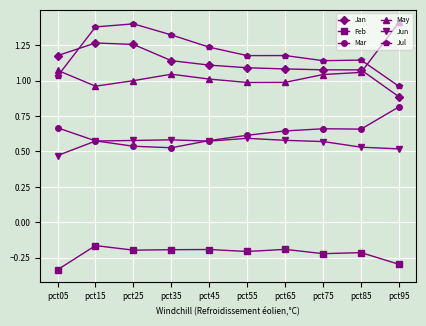

What is the sum of all Jul values?

12.0